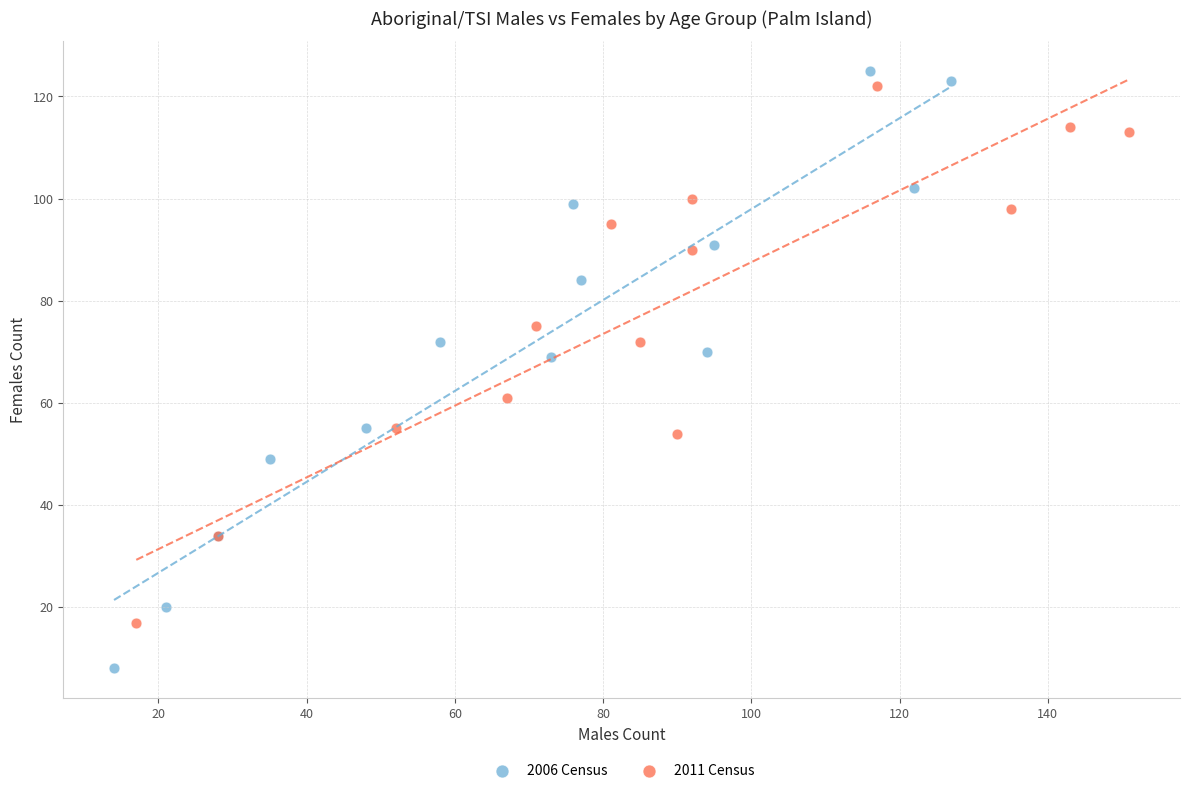

Which series has the largest Y range (max minus min)?

2006 Census